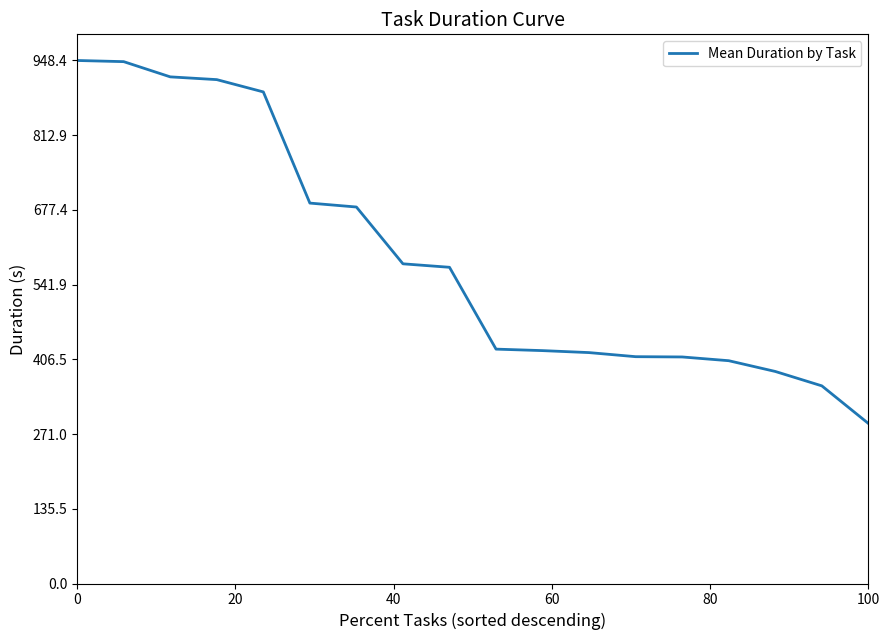

What is the difference between the maximum and minimum values?

658.2